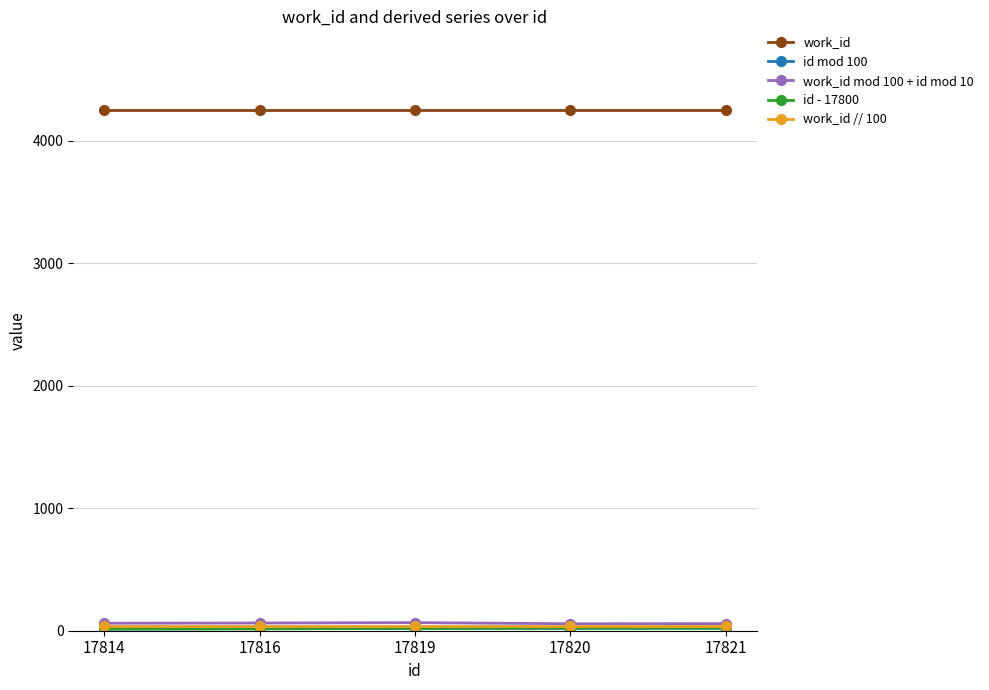

Does the chart display data point markers on the line(s)?

Yes